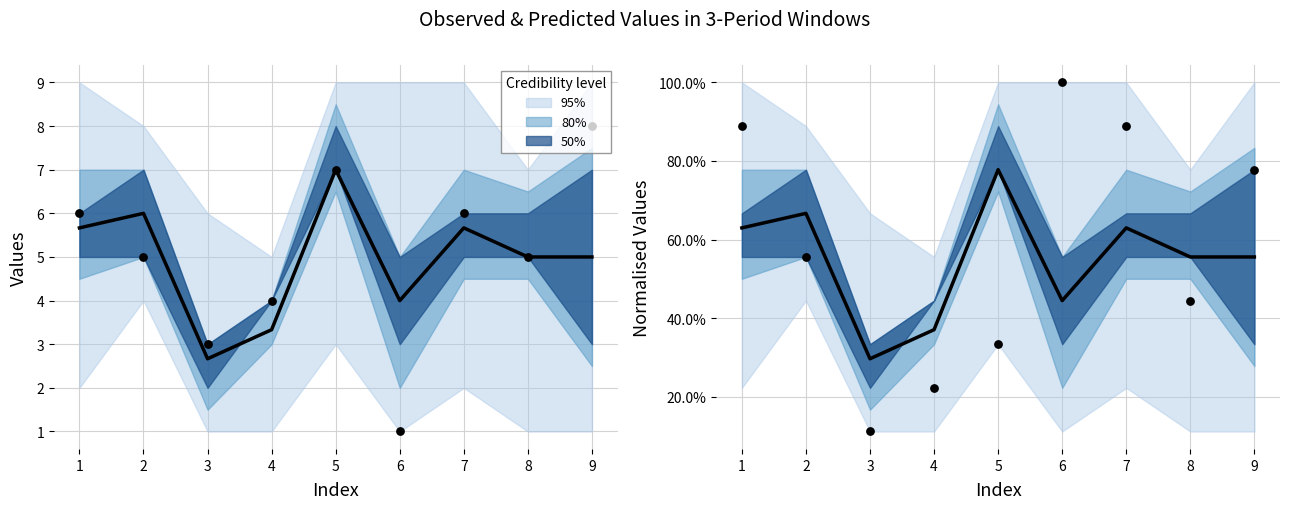

At how many categories does at least one series exceed 4?

6